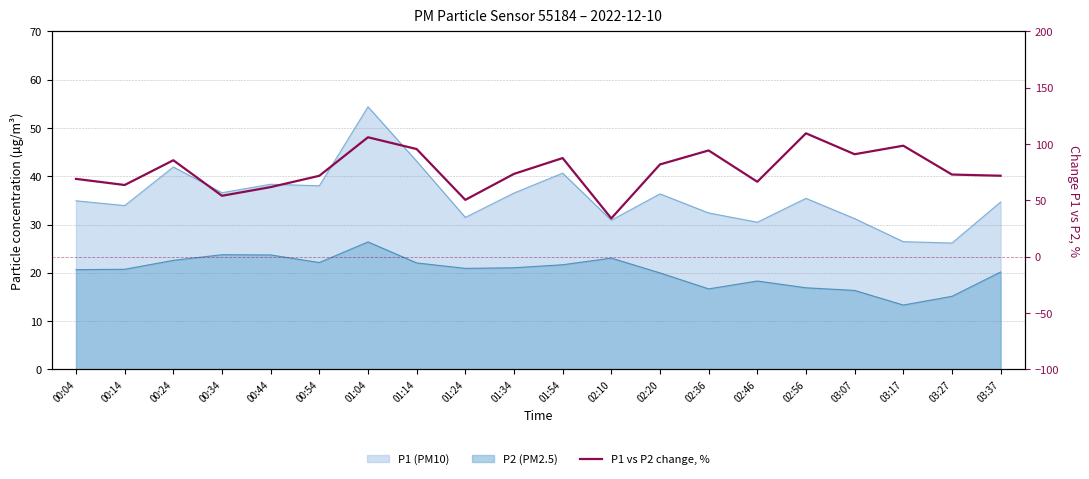

Read the value at 00:04.

69.1